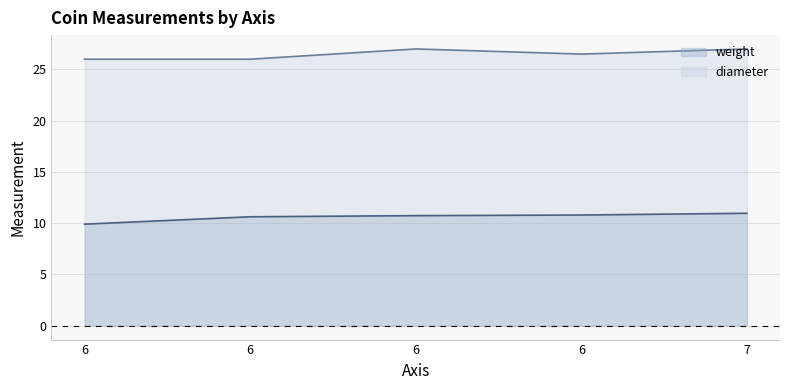

Does the chart have visible grid lines?

Yes